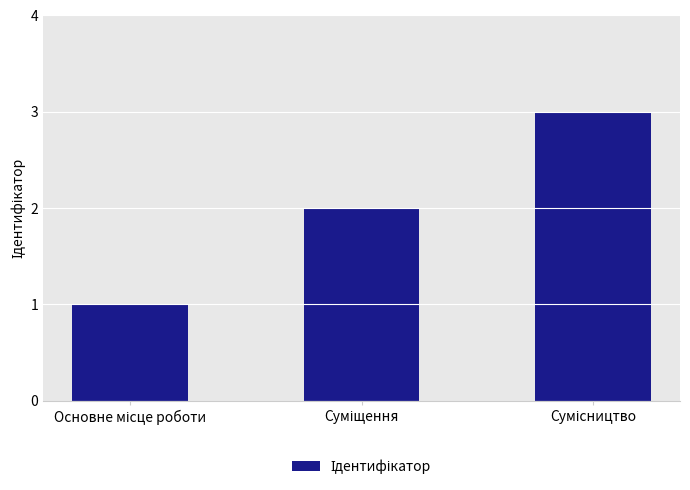

What is the greatest value displayed?

3